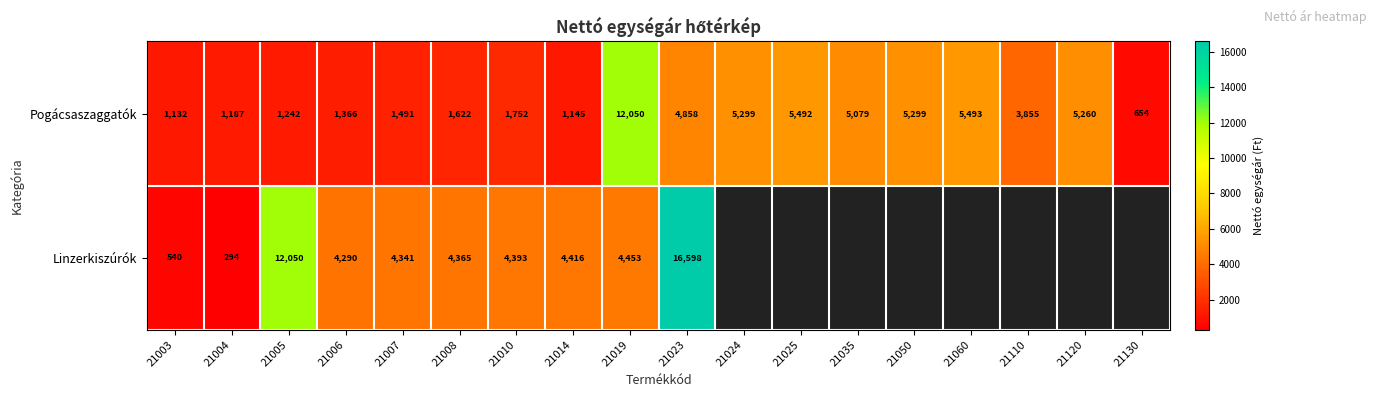

Is the value of Linzerkiszúrók at 21004 greater than the value of Pogácsaszaggatók at 21010?

No